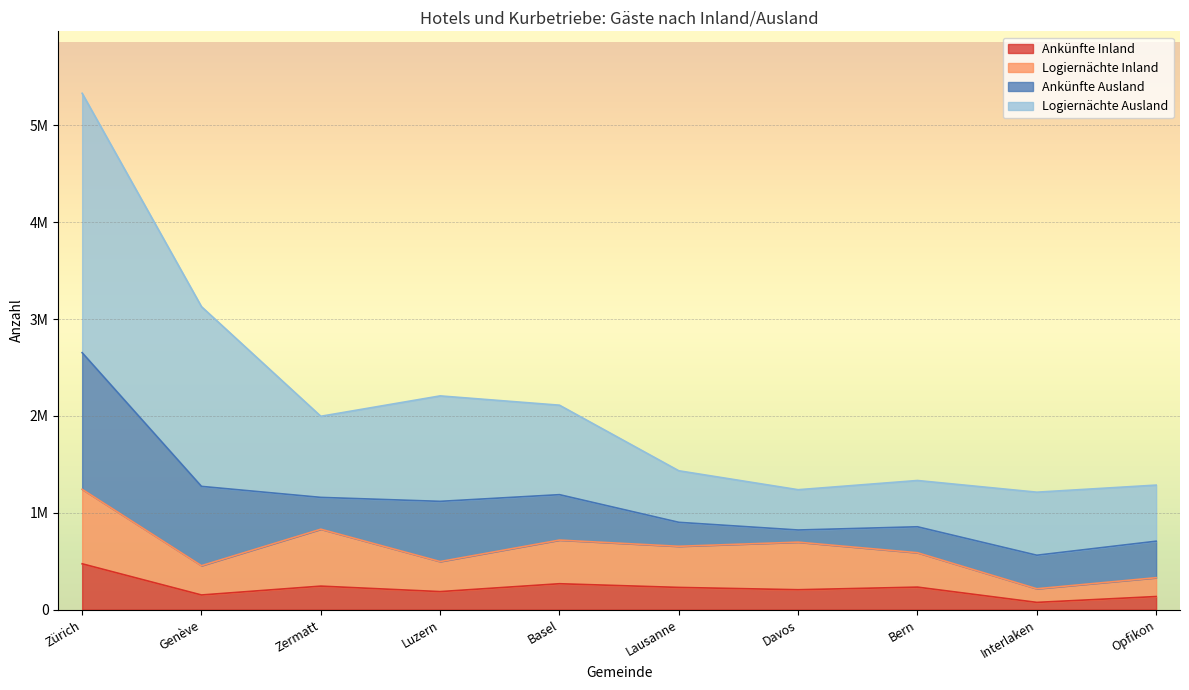

What is the sum of all Ankünfte Inland values?

2200274